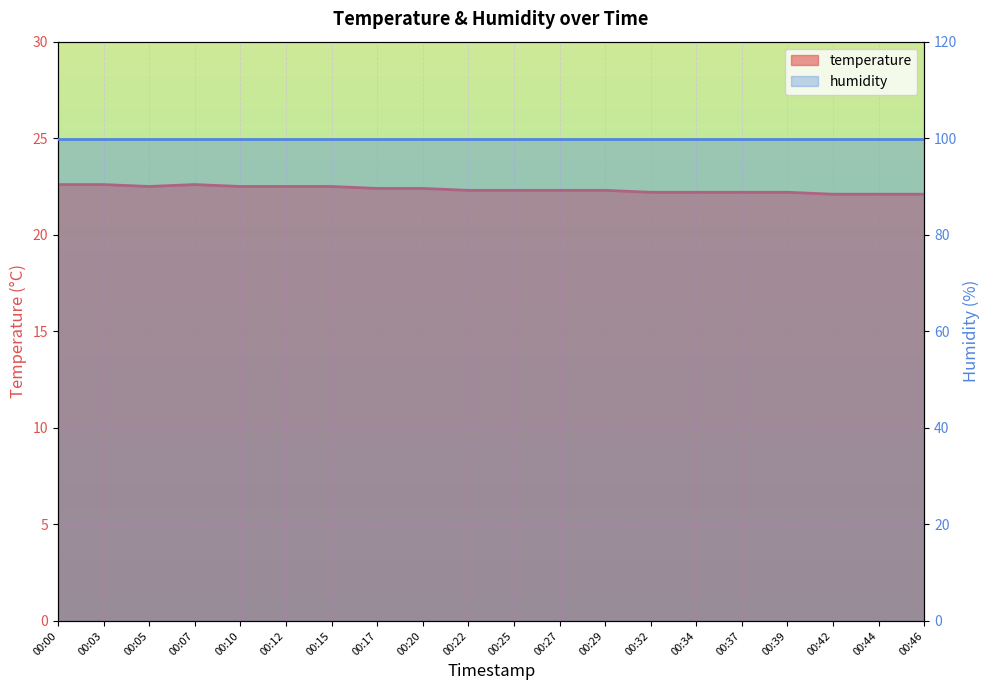

What is the average value?

22.3